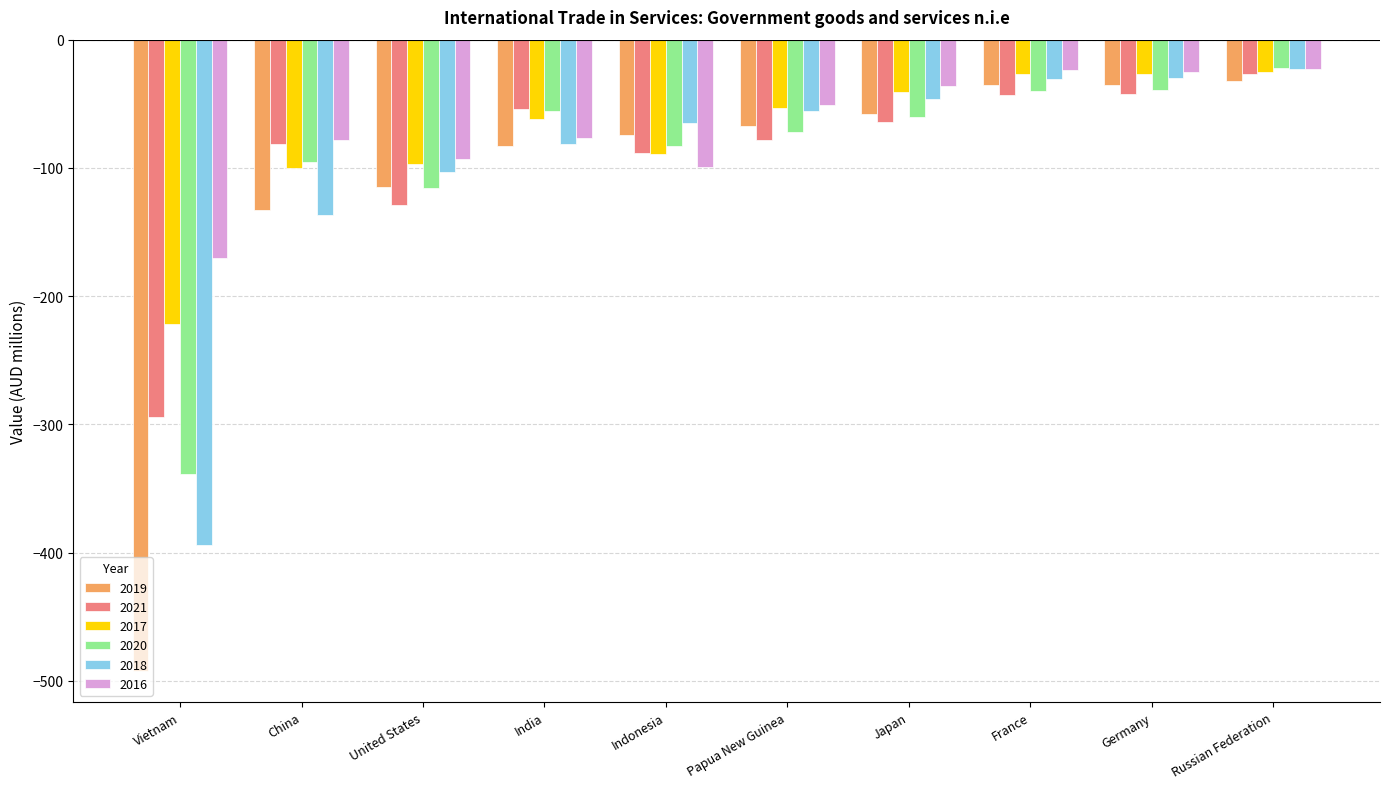

Between Indonesia and France, which series saw the biggest shift?

2016